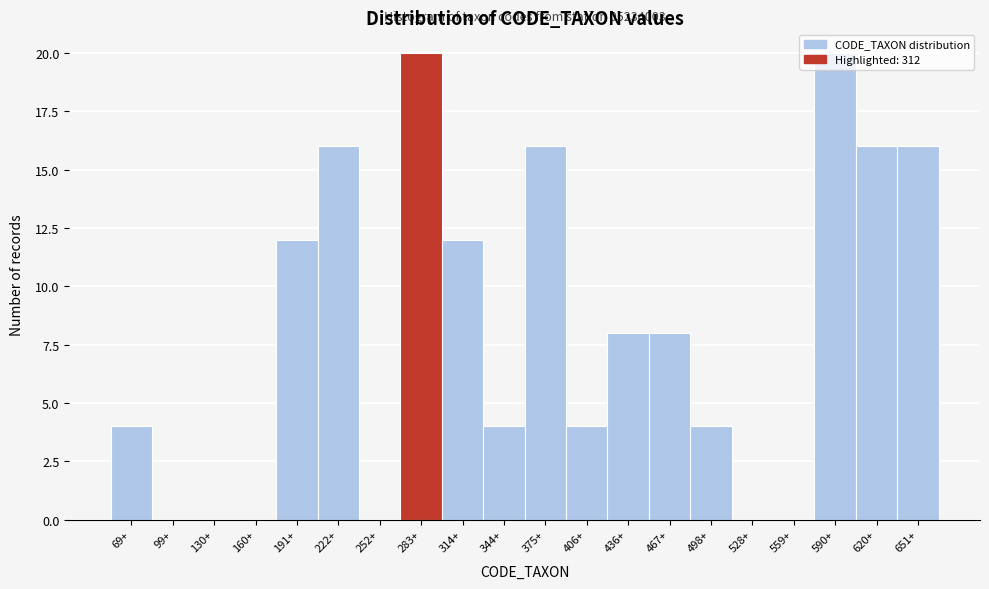

The value at 651+ is 24. True or false?

False